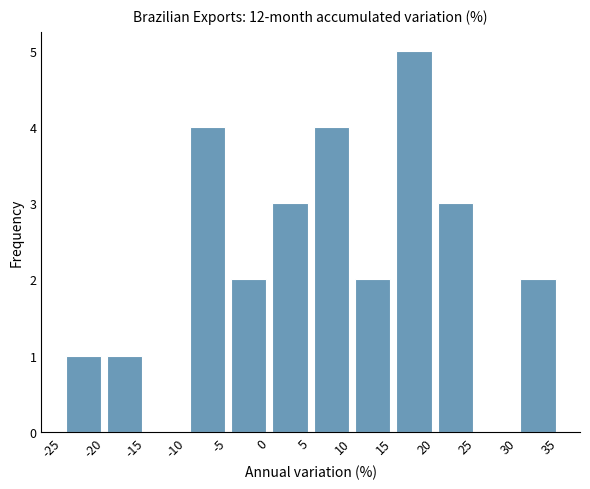

Reading left to right, list every bar in this chart as the range it spans on the x-axis followed by its height. The values are not printed on the chart, so give them approximately, as read against the axis.

-25 to -20: 1
-20 to -15: 1
-15 to -10: 0
-10 to -5: 4
-5 to 0: 2
0 to 5: 3
5 to 10: 4
10 to 15: 2
15 to 20: 5
20 to 25: 3
25 to 30: 0
30 to 35: 2